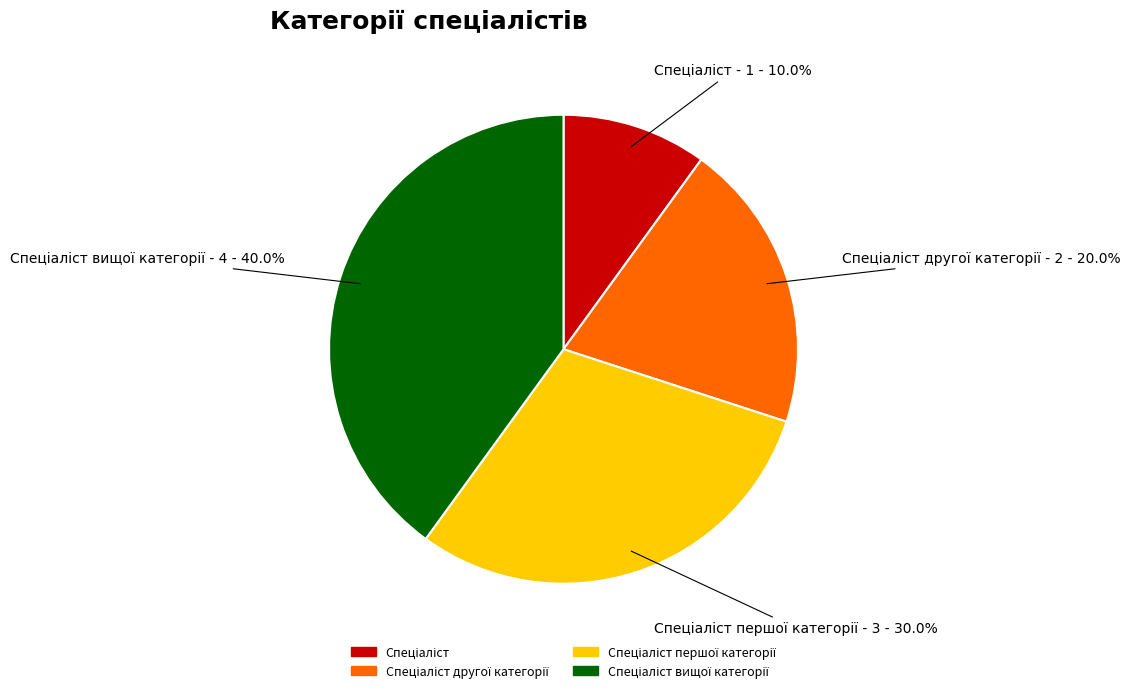

To the nearest percent, what is the difference between the largest and smallest slice percentages?

30%